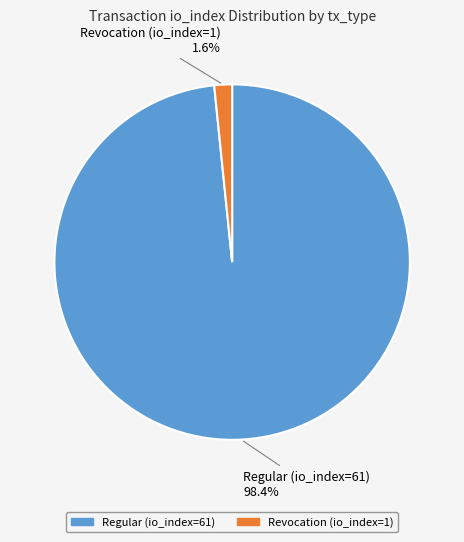

What is the largest slice in the pie chart?

Regular (io_index=61)